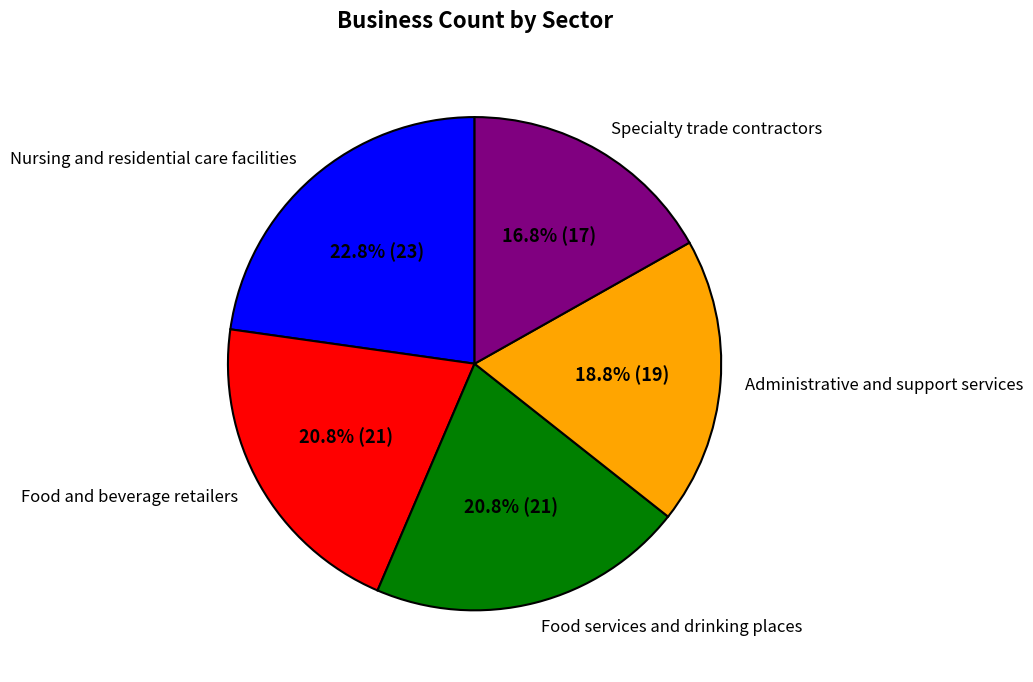

What is the smallest slice in the pie chart?

Specialty trade contractors